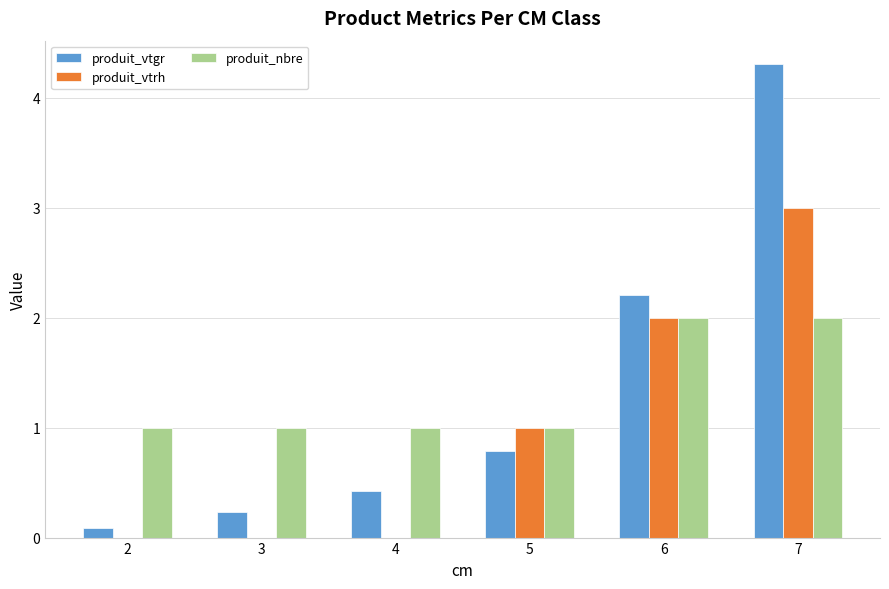

Does the chart contain stacked bars?

No